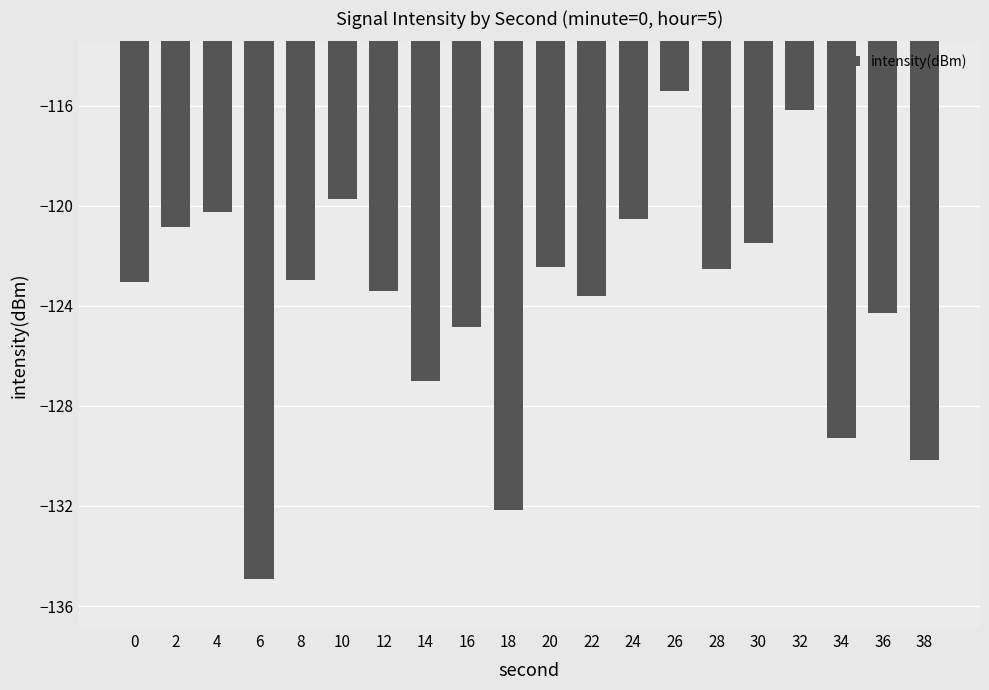

What is the difference between the values at 32 and 18?

16.0